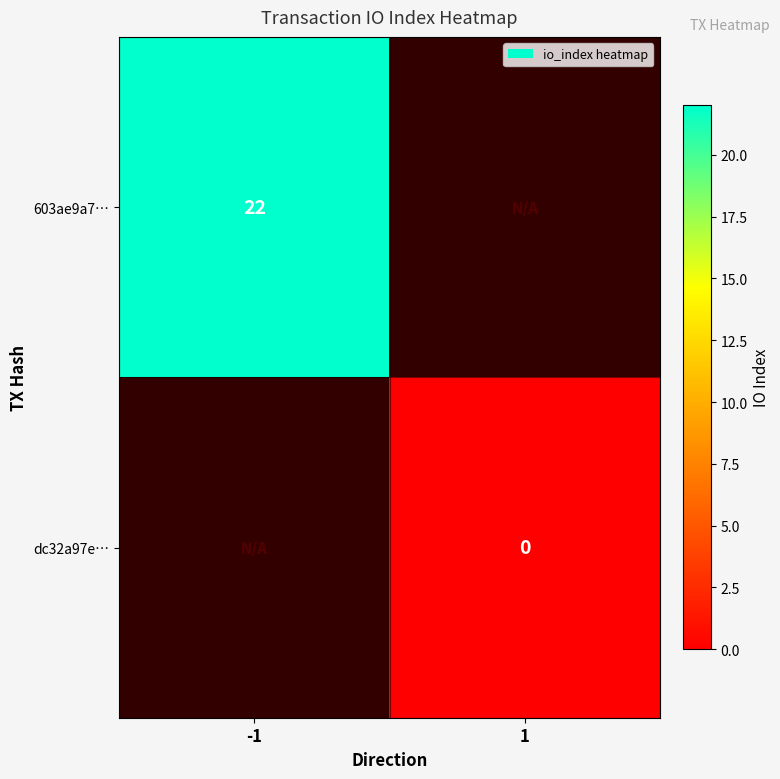

The value of 603ae9a7… at -1 is 22. True or false?

True